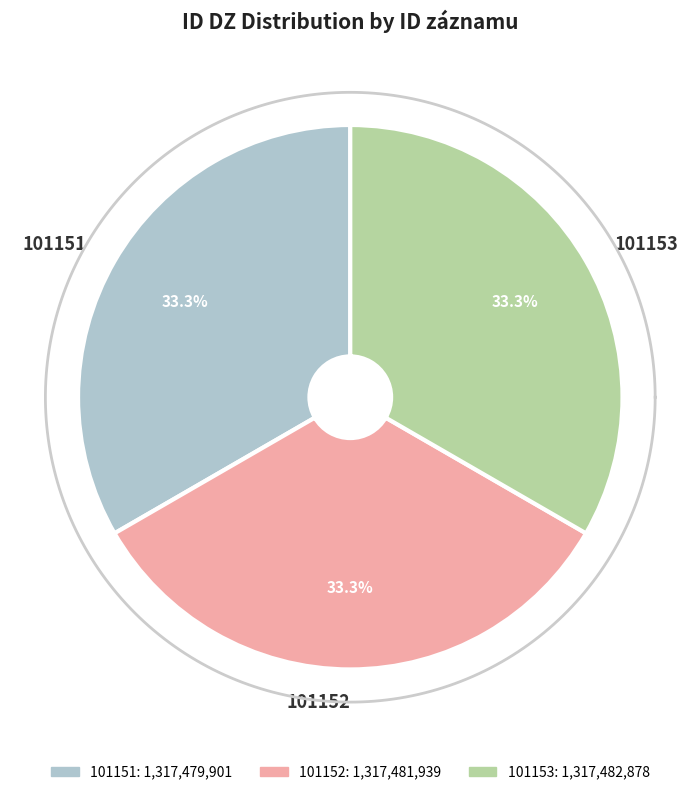

What percentage is the 101151 slice, to the nearest percent?

33%